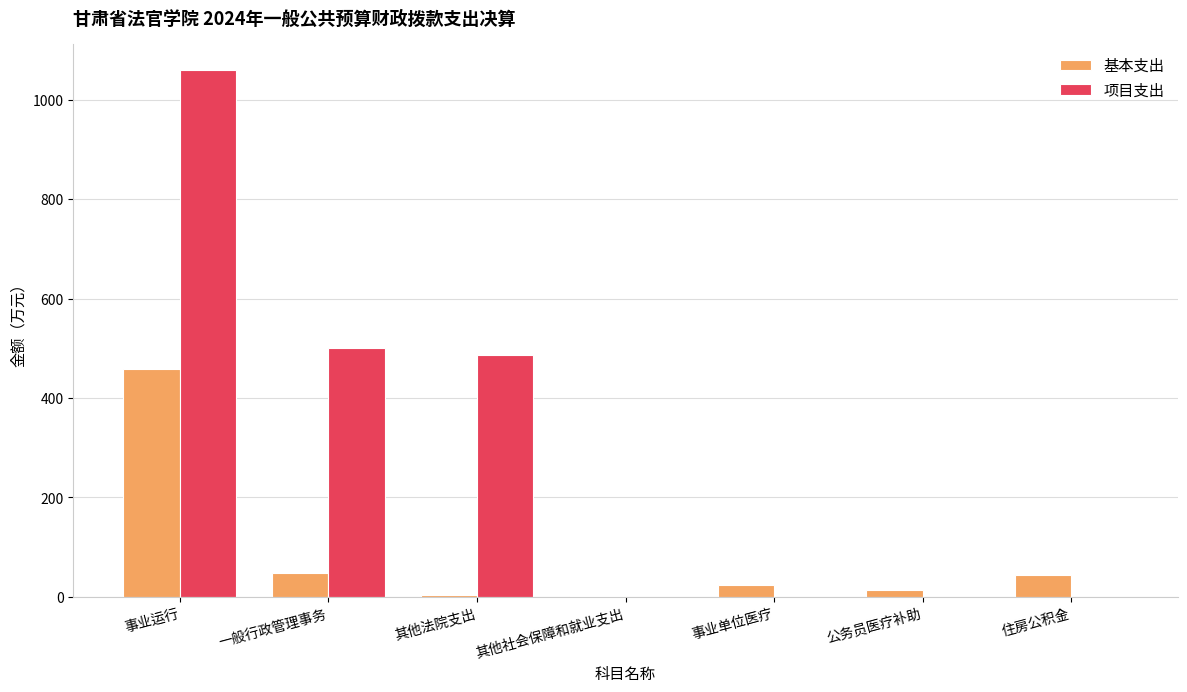

The 项目支出 series shows 499.9 at 一般行政管理事务. True or false?

True